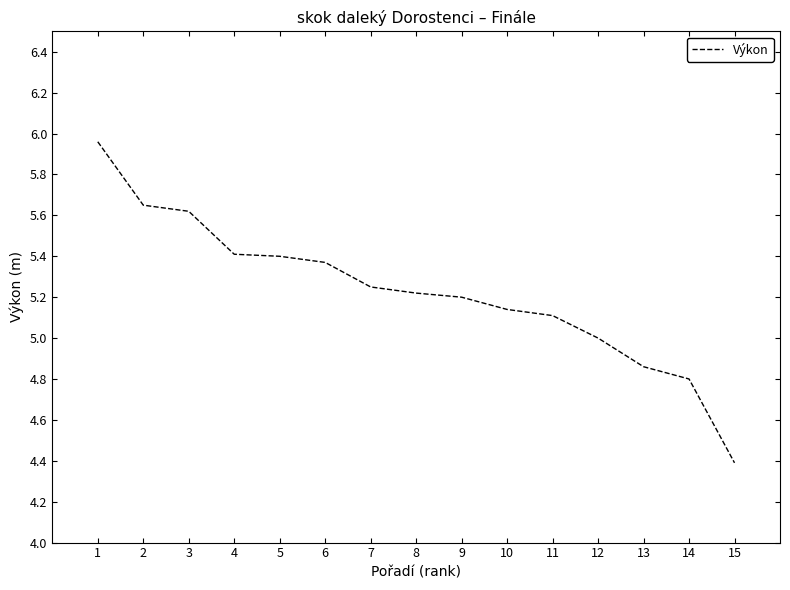

What is the ratio of the value at 14 to the value at 6?

0.9